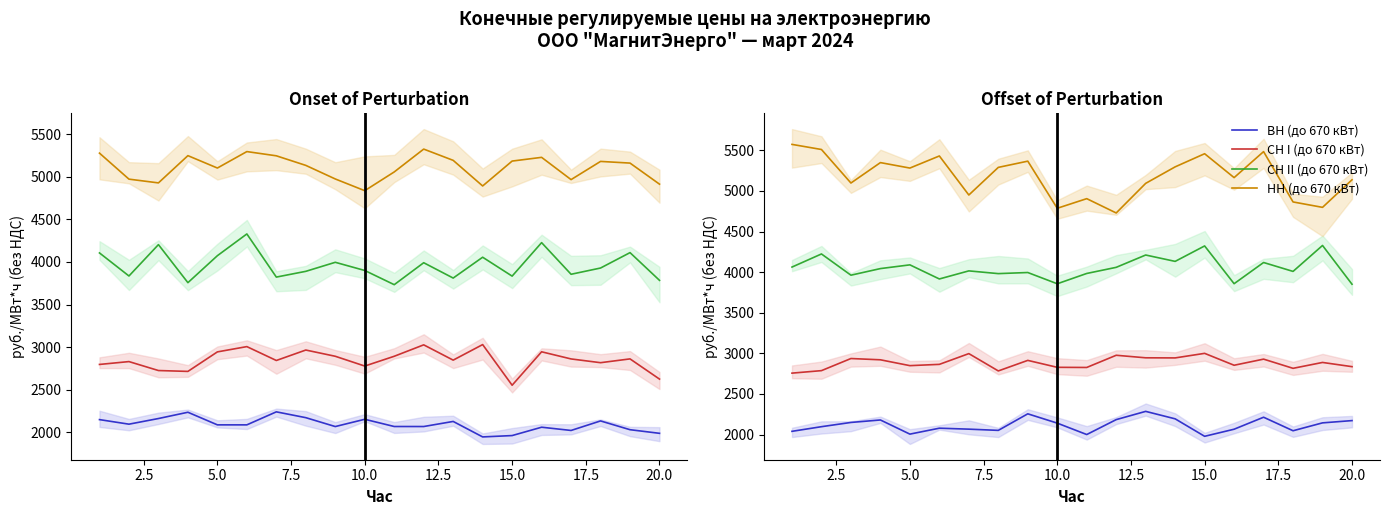

Rank the series by their maximum value, from lowest to highest.

ВН (до 670 кВт), СН I (до 670 кВт), СН II (до 670 кВт), НН (до 670 кВт)